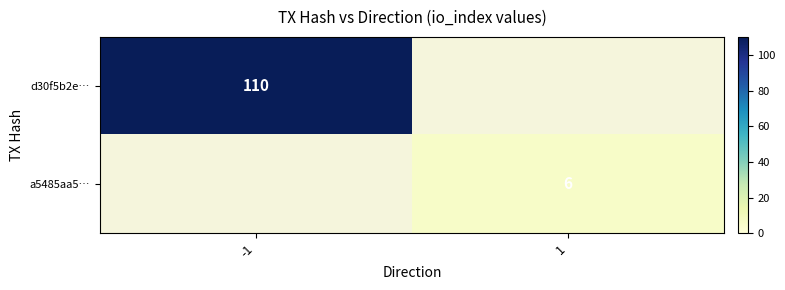

Which has a higher value, 1 or -1?

-1